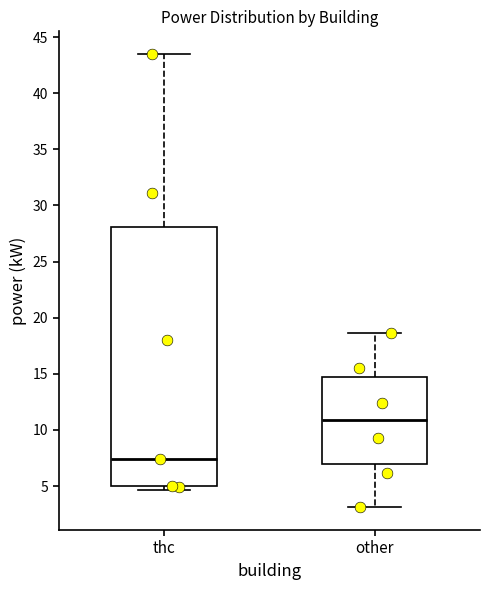

Where is the upper edge of the box for other on the y-axis? The values are not printed on the chart, so give them approximately, as read against the axis.

14.5